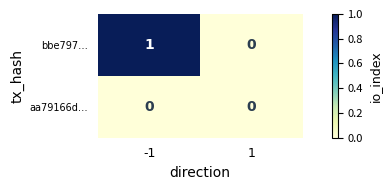

Which series has the largest total across all categories?

bbe797…